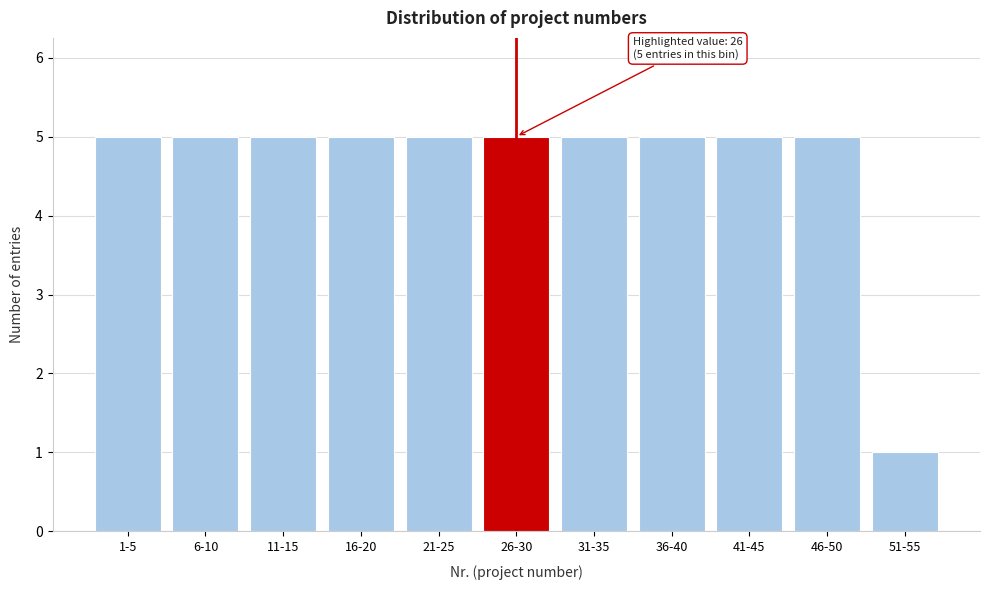

Reading right to left, transcribe all the data shown in this chart.

1	5	5	5	5	5	5	5	5	5	5